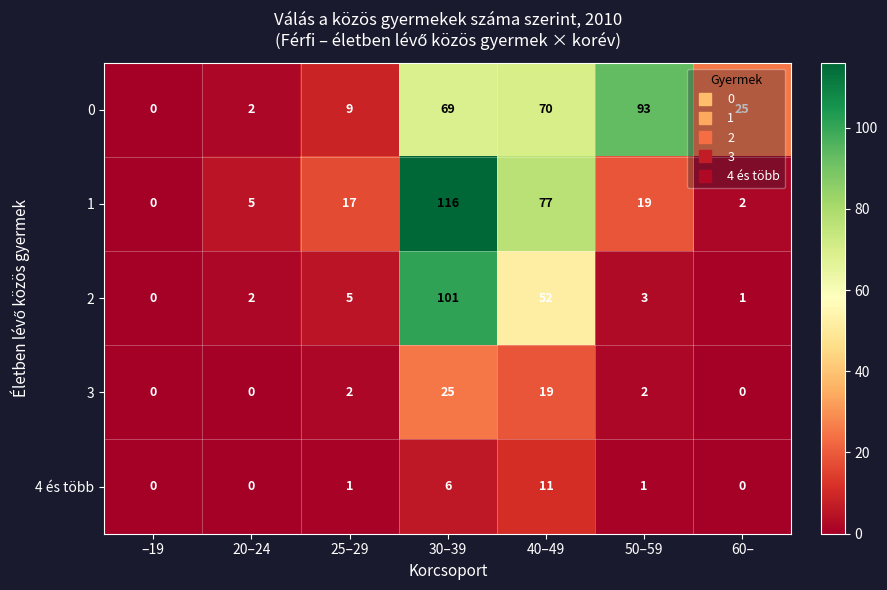

At which label does 2 reach its minimum?

–19